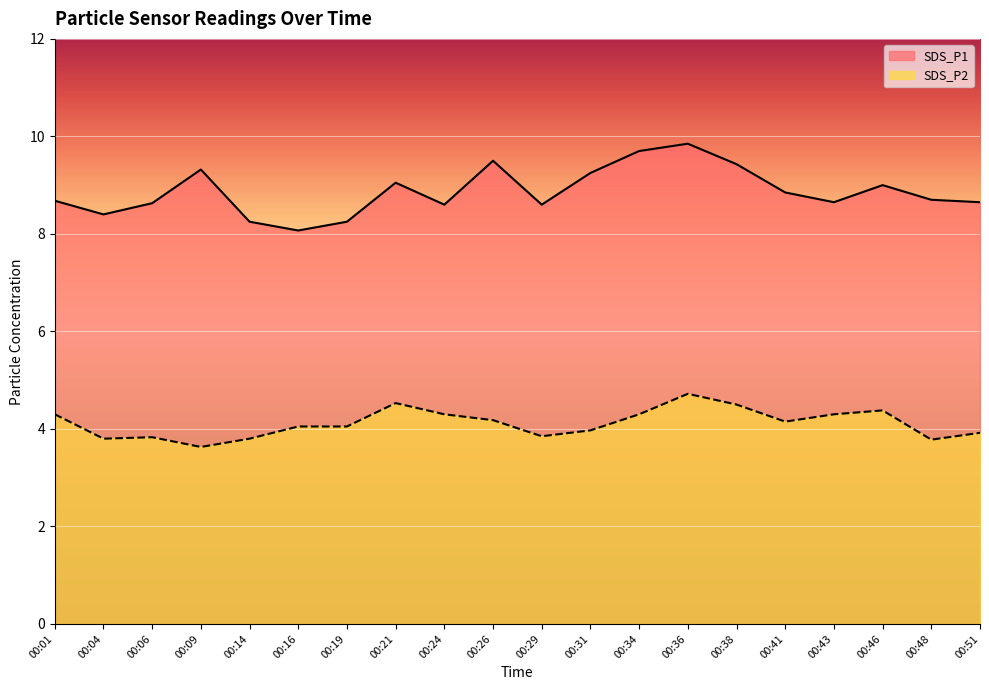

True or false: SDS_P1 and SDS_P2 cross at least once.

False